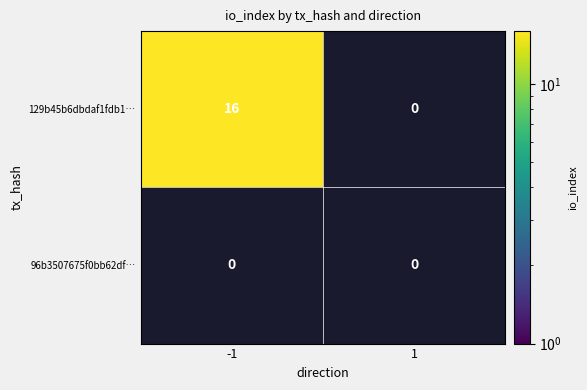

How many distinct data groups are displayed?

2